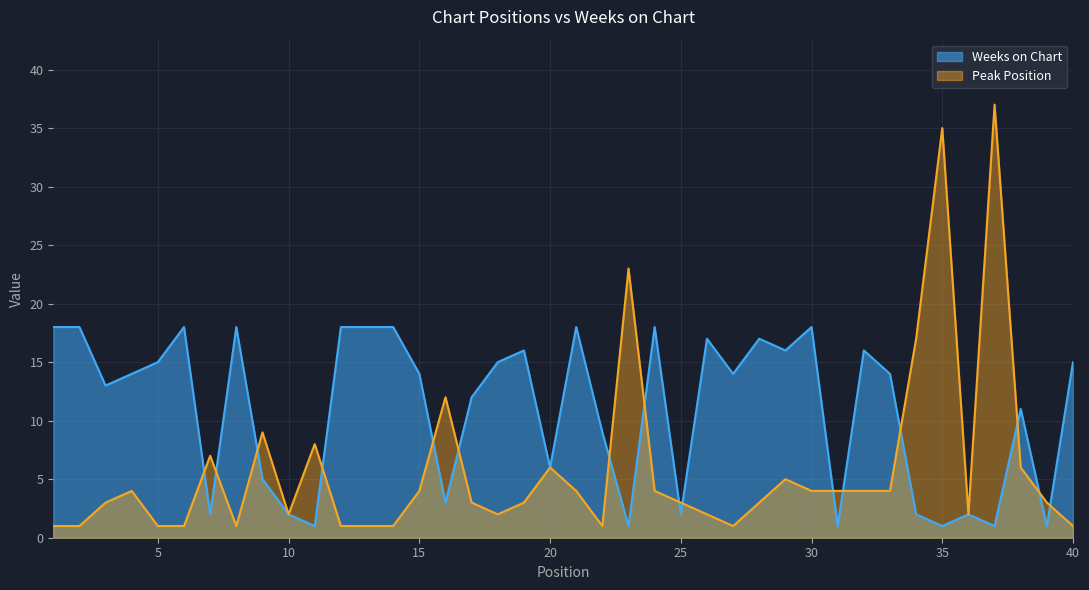

Reading right to left, transcribe all the data shown in this chart.

Peak Position: 1	3	6	37	2	35	17	4	4	4	4	5	3	1	2	3	4	23	1	4	6	3	2	3	12	4	1	1	1	8	2	9	1	7	1	1	4	3	1	1
Weeks on Chart: 15	1	11	1	2	1	2	14	16	1	18	16	17	14	17	2	18	1	9	18	6	16	15	12	3	14	18	18	18	1	2	5	18	2	18	15	14	13	18	18